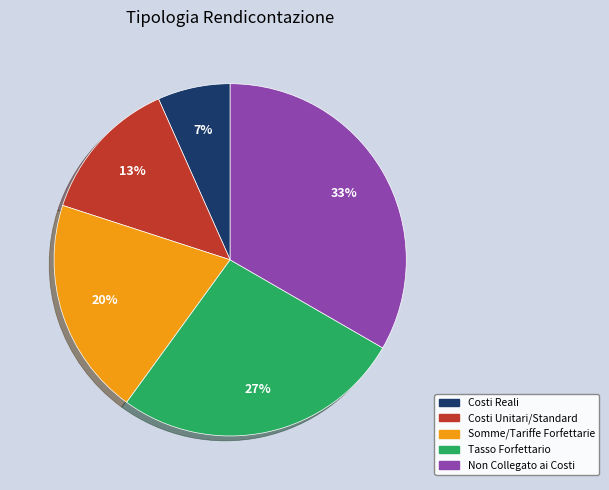

To the nearest percent, what is the average slice percentage?

20%